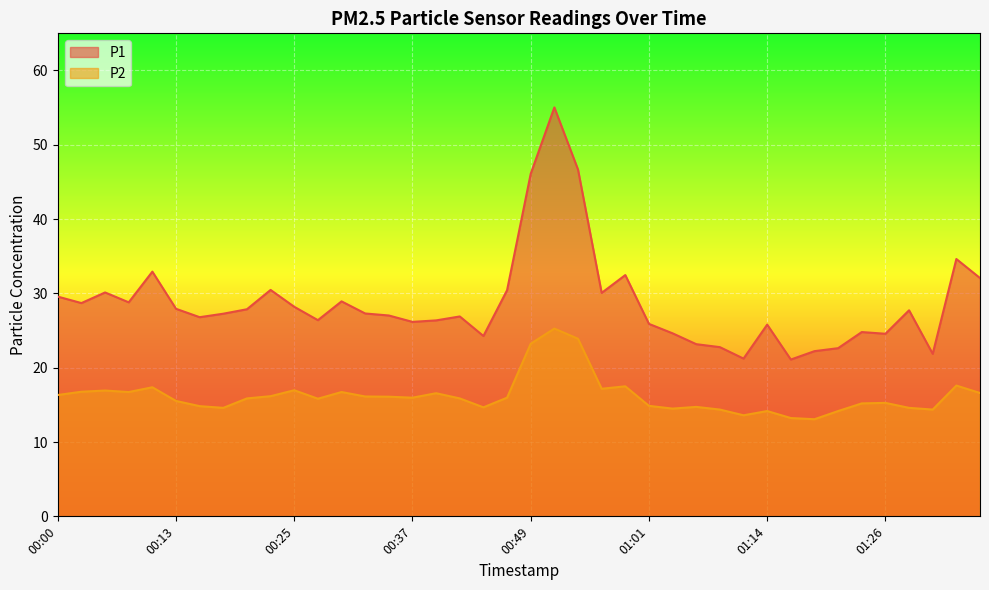

Which has a higher value, 00:00 or 01:19?

00:00